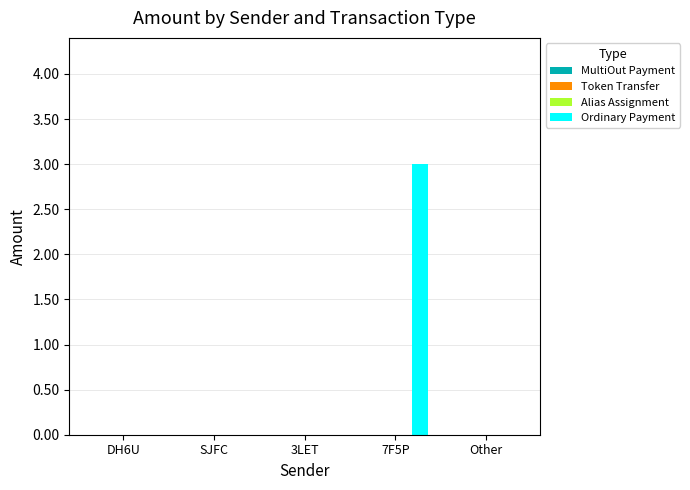

Is it true that MultiOut Payment equals 0.0 at SJFC?

True